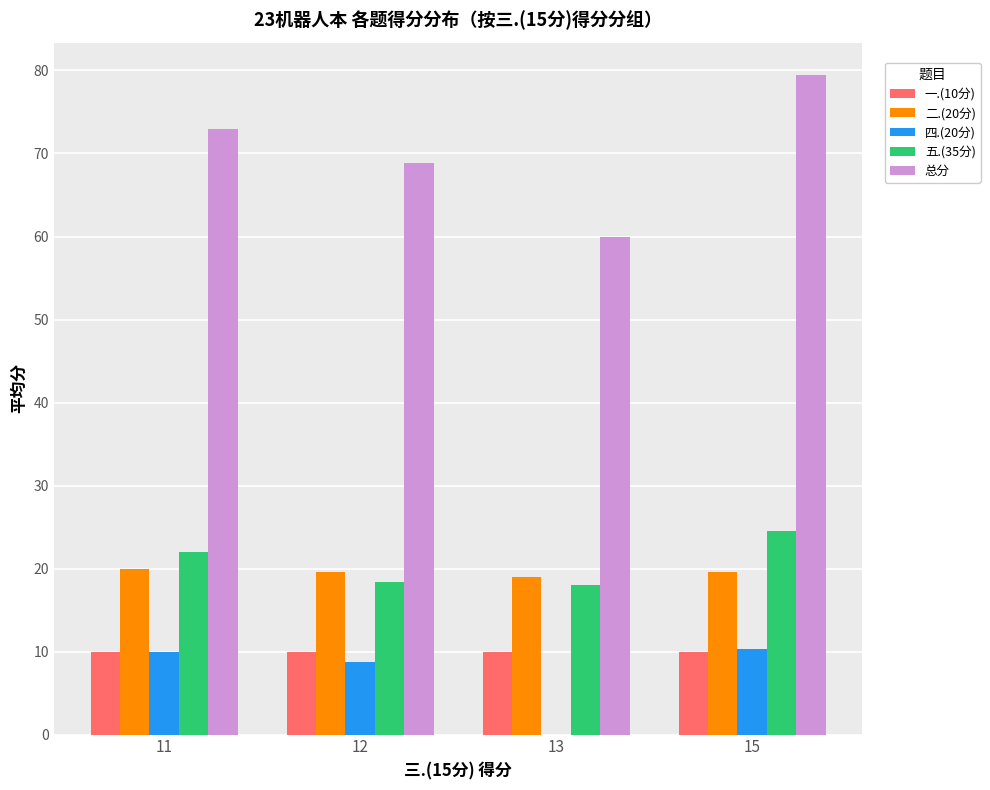

At which label is 四.(20分) closest to 5?

12